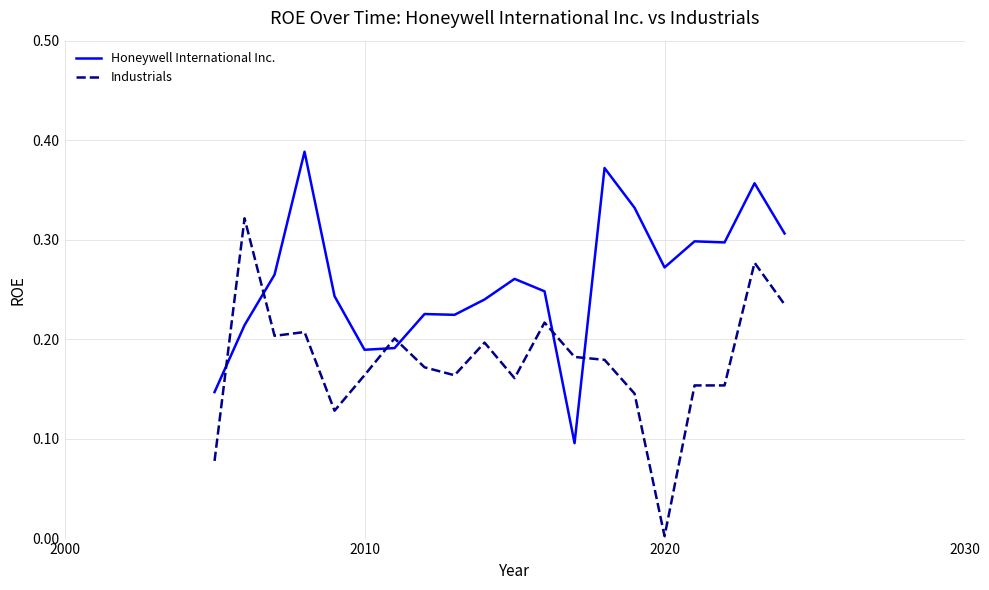

How many lines are shown in the chart?

2